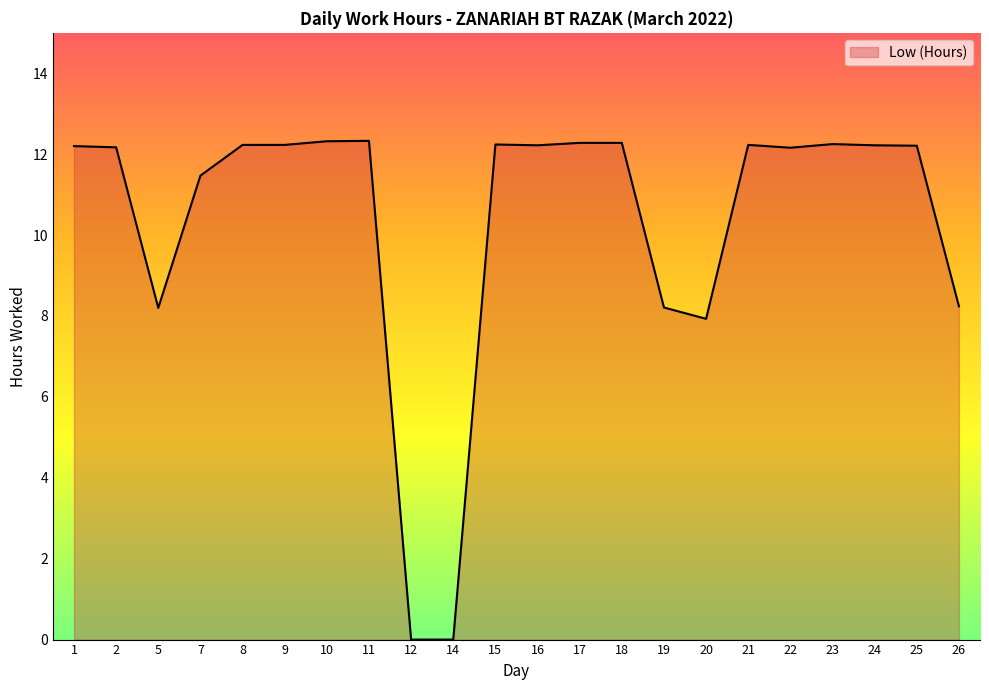

Does the chart display data point markers on the line(s)?

No